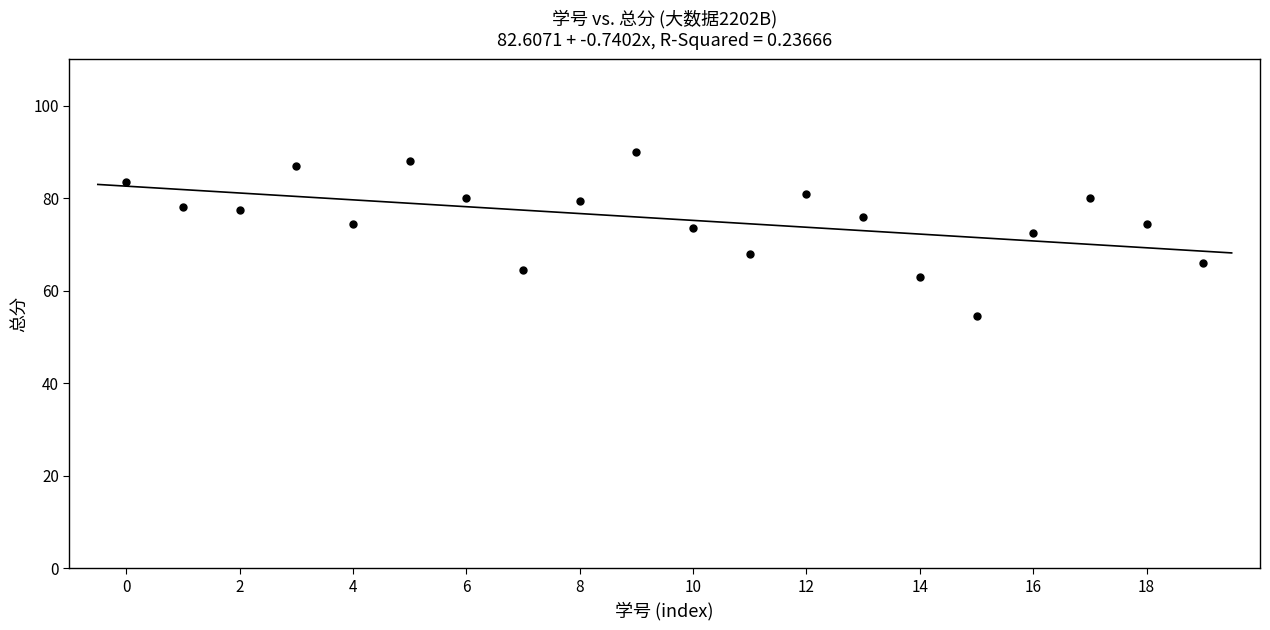

What is the range of Y values (max minus min)?

35.5